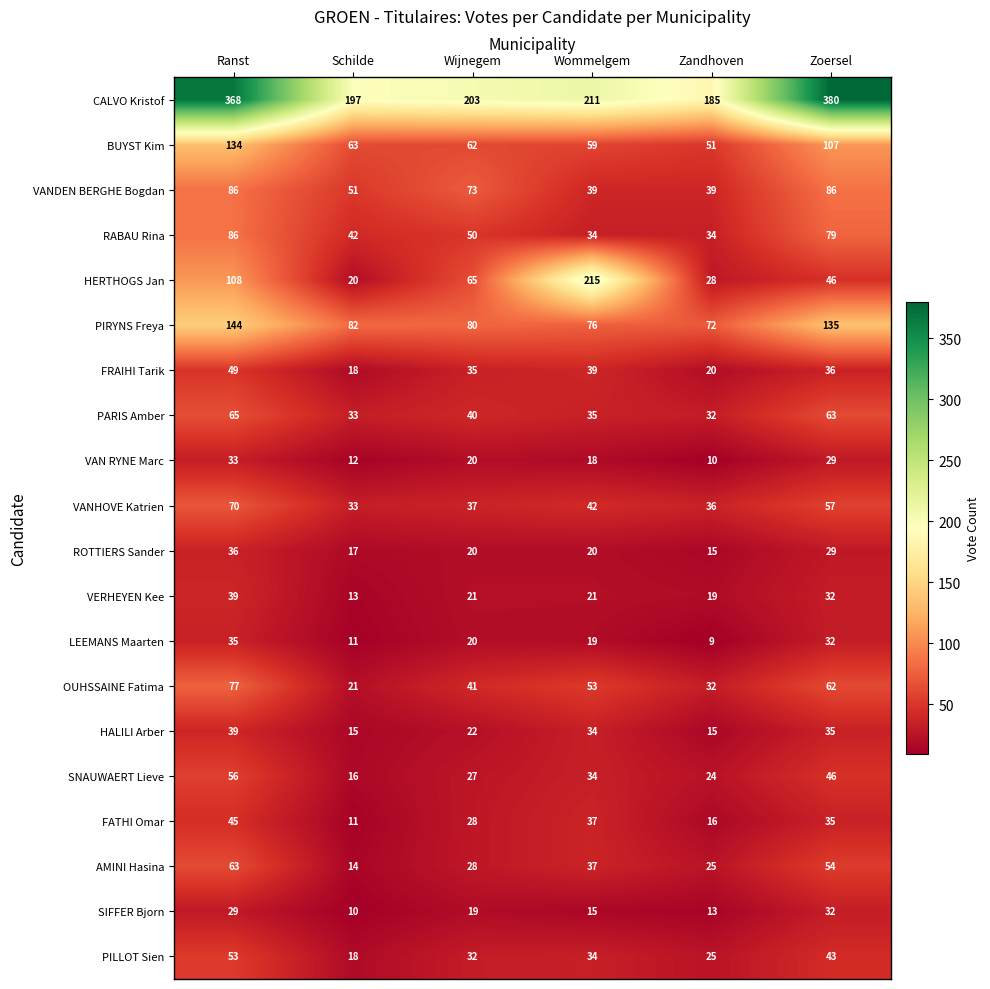

Which category has the lowest value across all series?

Zandhoven